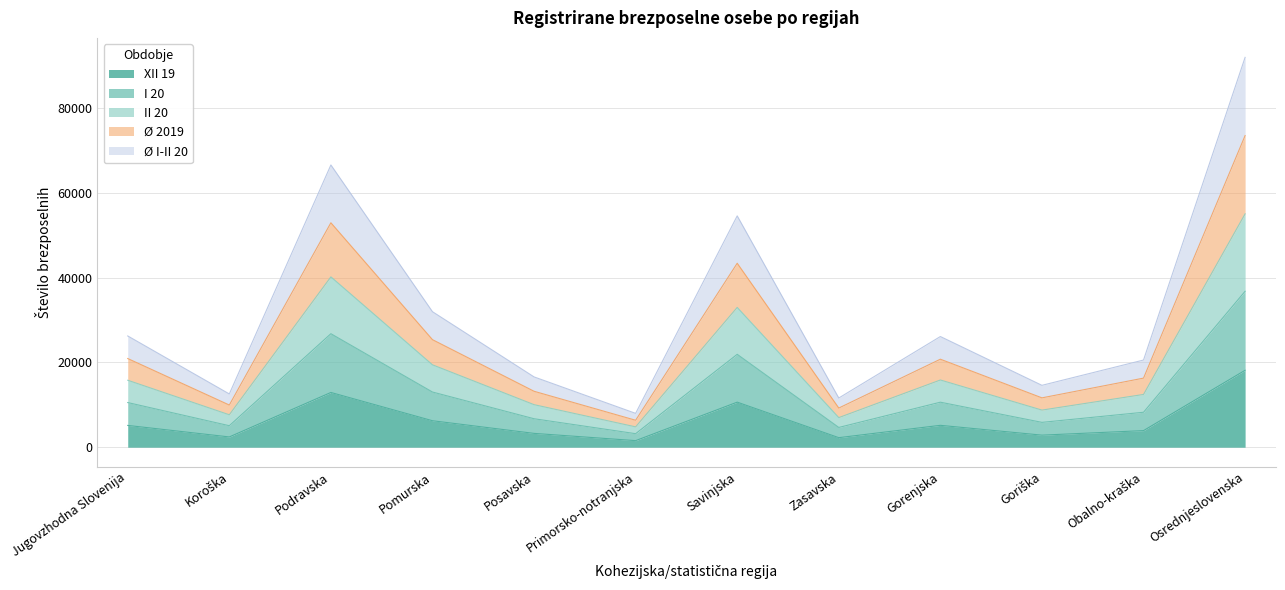

How many interior local peaks does the XII 19 series have?

3